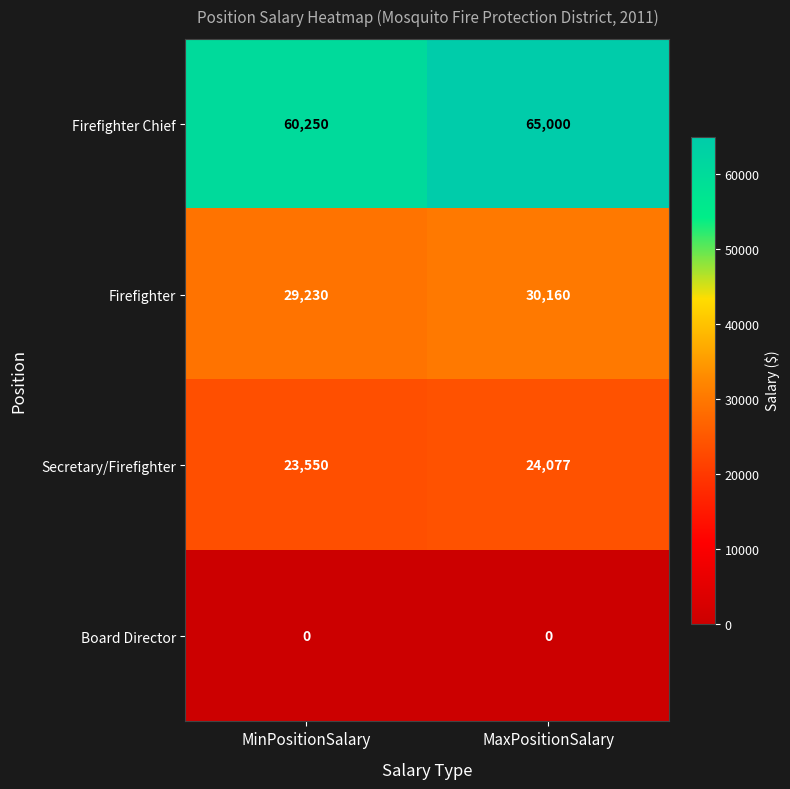

Reading left to right, what are all the values shown in this chart?

Firefighter Chief: MinPositionSalary=60250	MaxPositionSalary=65000
Firefighter: MinPositionSalary=29230	MaxPositionSalary=30160
Secretary/Firefighter: MinPositionSalary=23550	MaxPositionSalary=24077
Board Director: MinPositionSalary=0	MaxPositionSalary=0